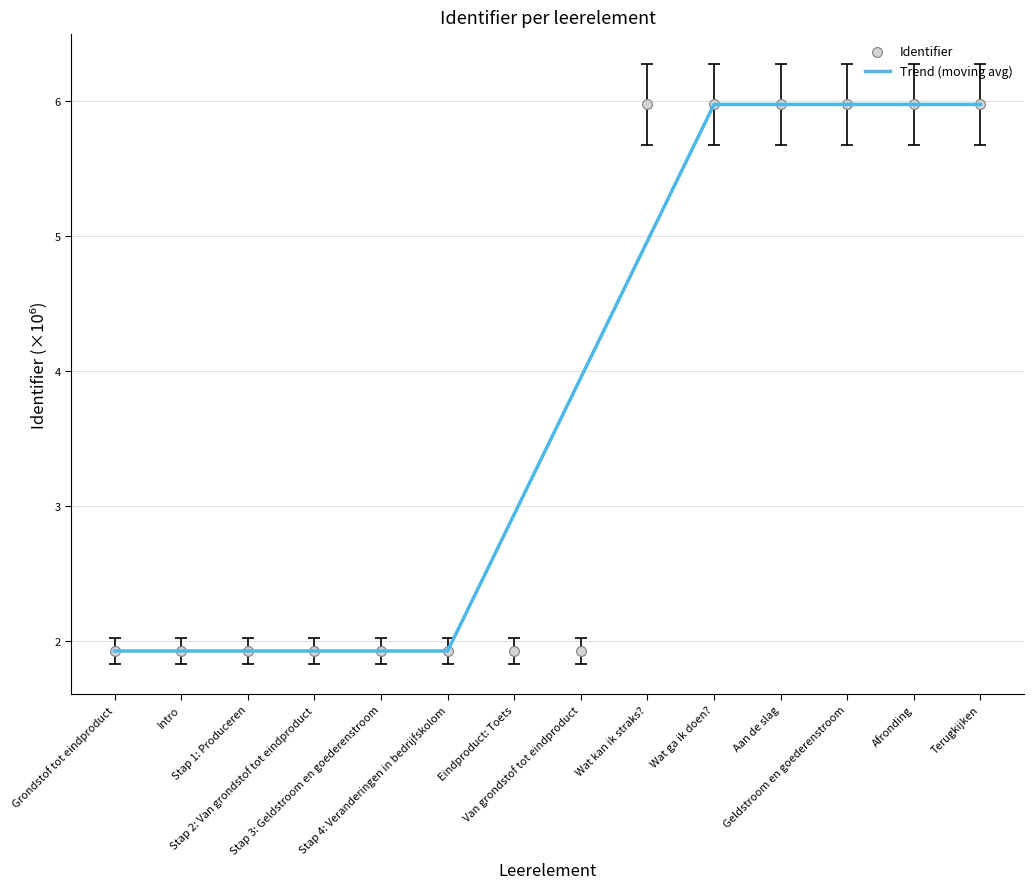

At how many categories does at least one series exceed 5?

6